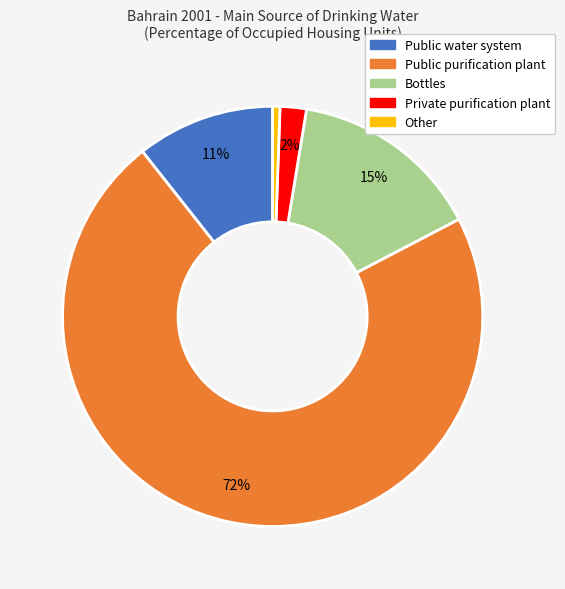

To the nearest percent, what is the average slice percentage?

20%